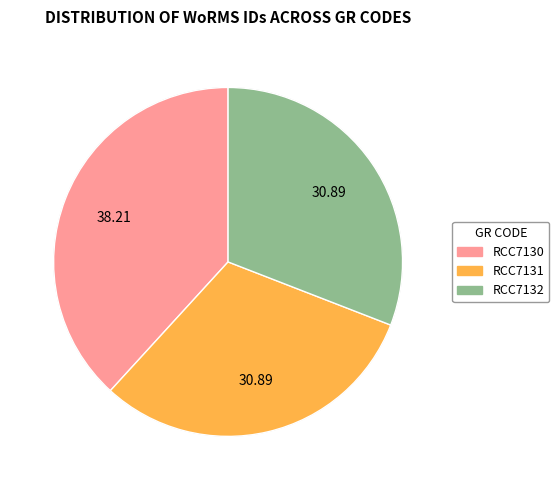

Count the number of slices in the pie.

3